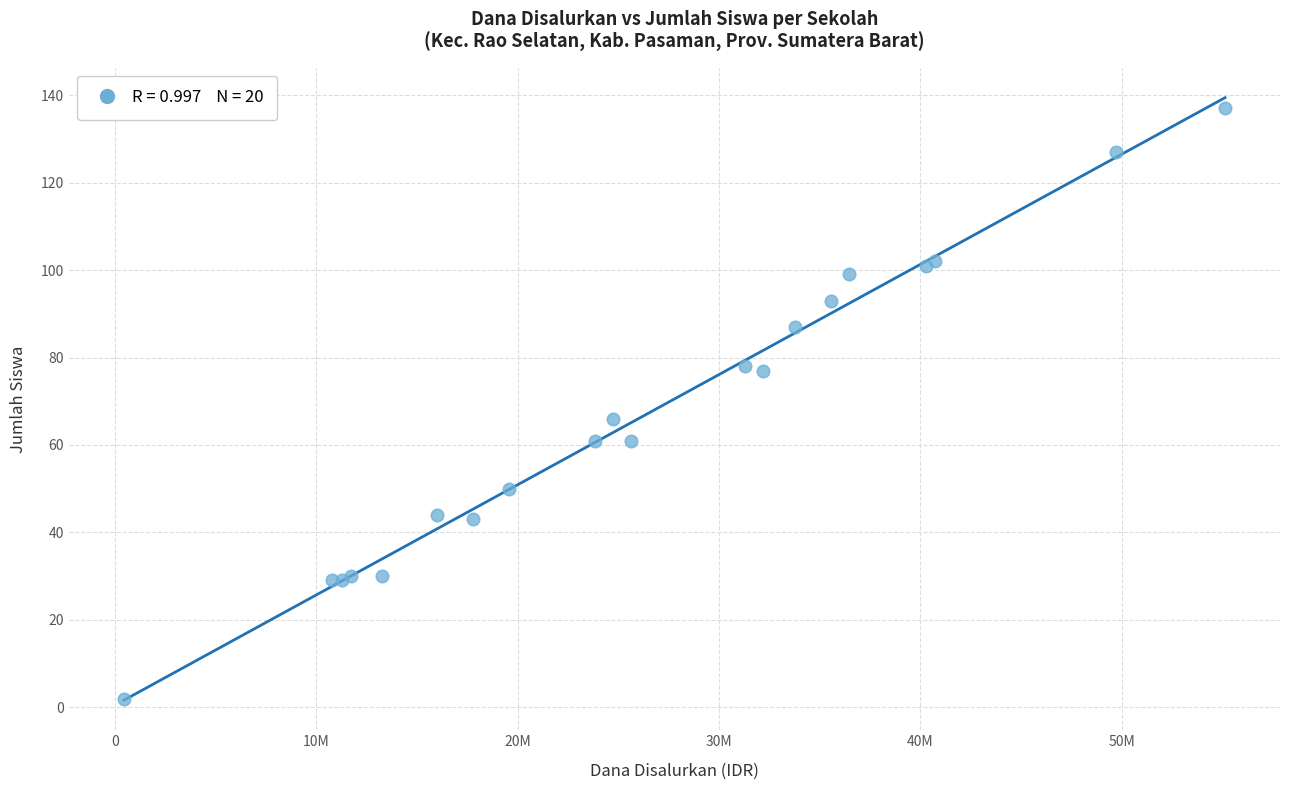

What Y value in the scatter plot is closest to 69?

66